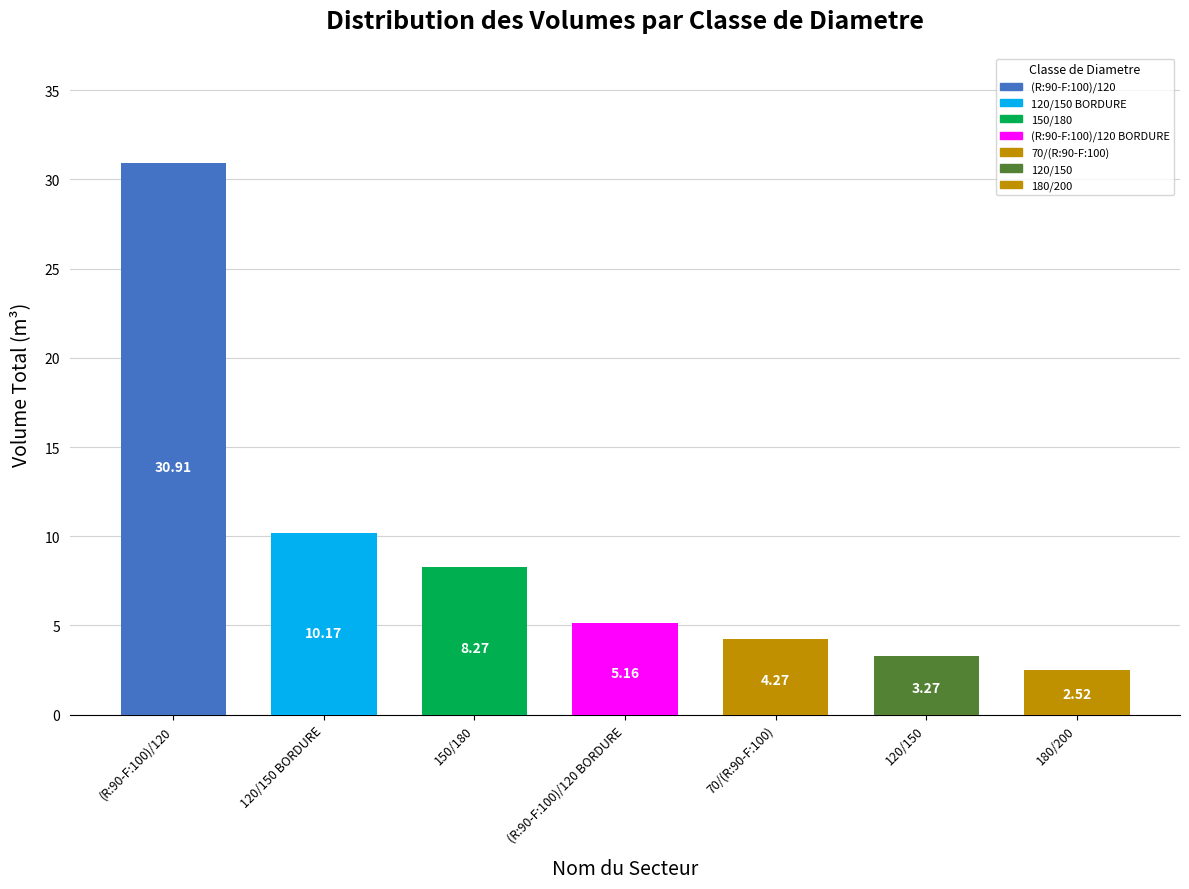

What is the difference between the maximum and minimum values?

28.4